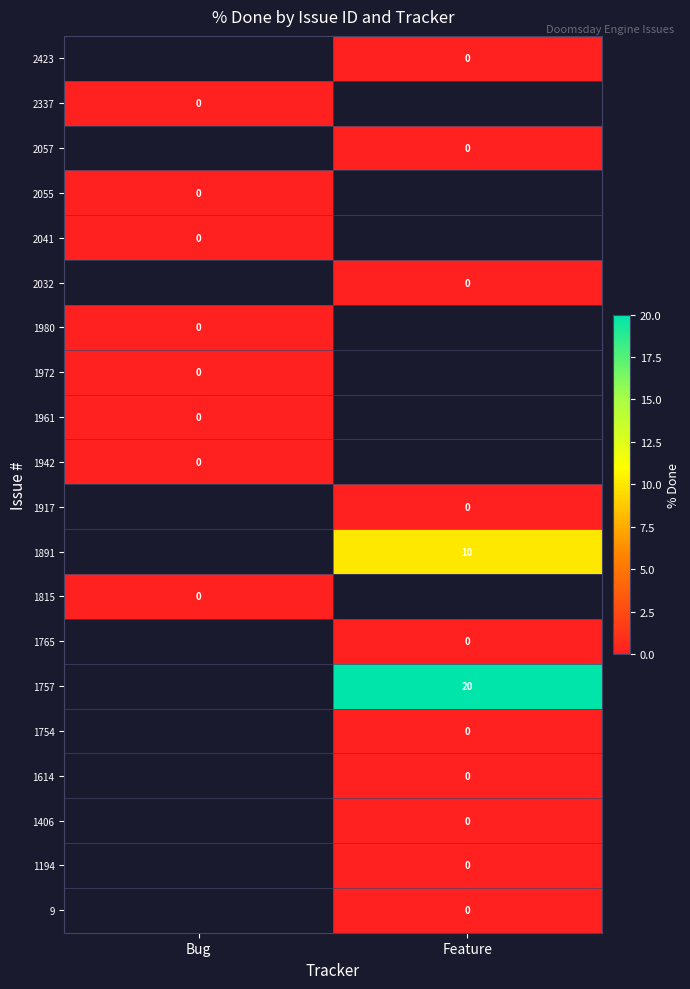

What is the maximum value shown in the chart?

20.0